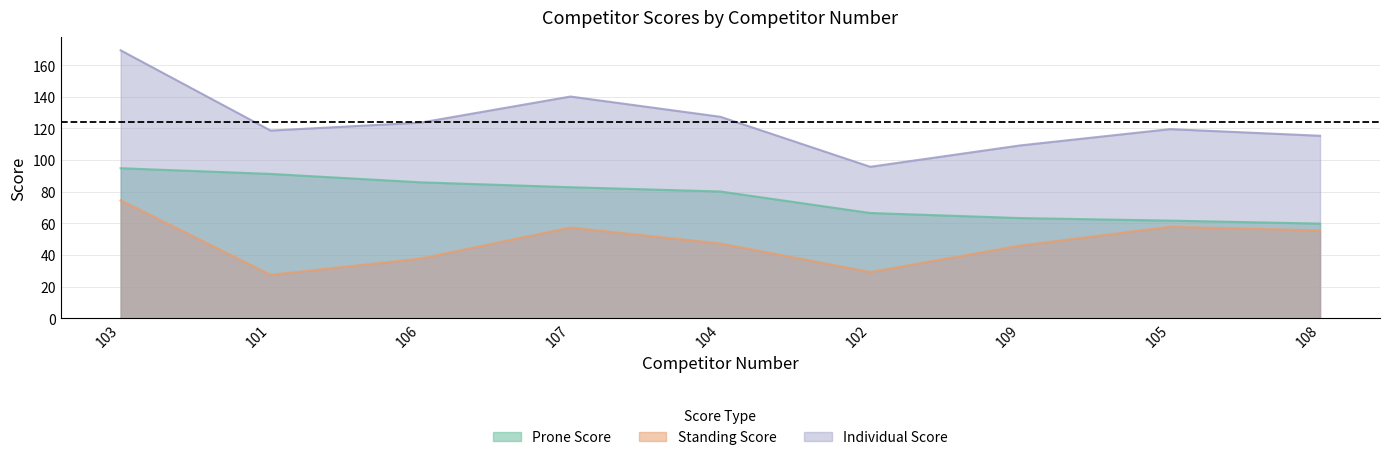

List the series in order of their peak value, highest first.

Individual Score, Prone Score, Standing Score